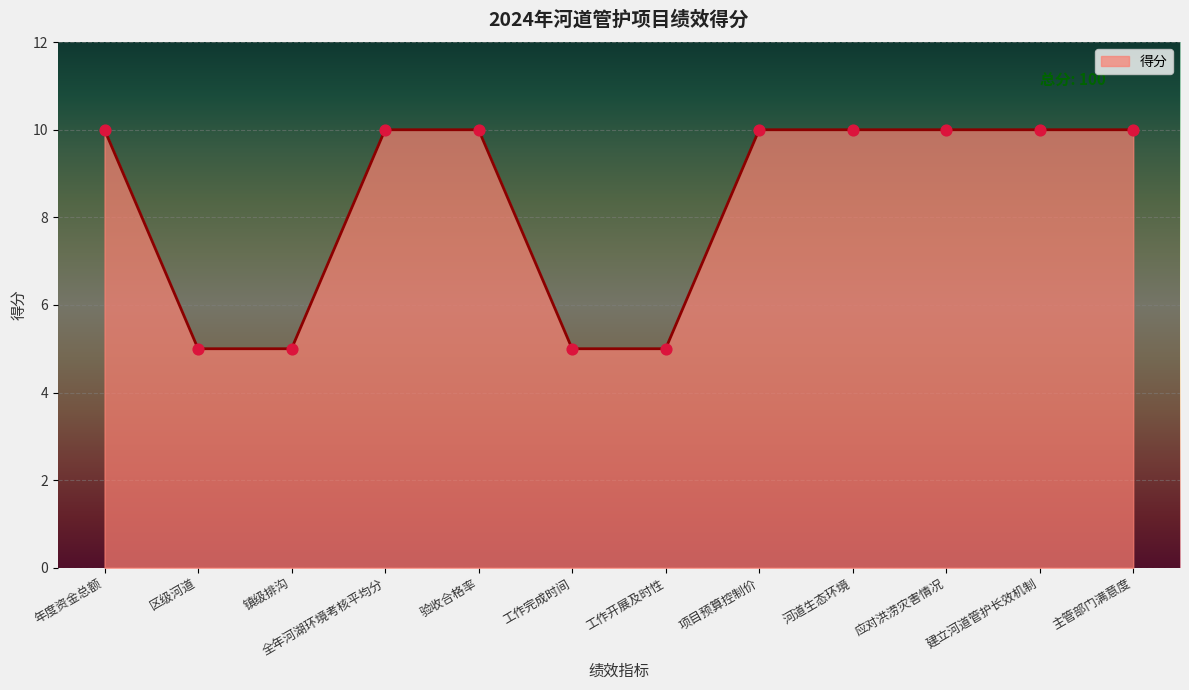

What is the change in value from 全年河湖环境考核平均分 to 工作完成时间?

-5